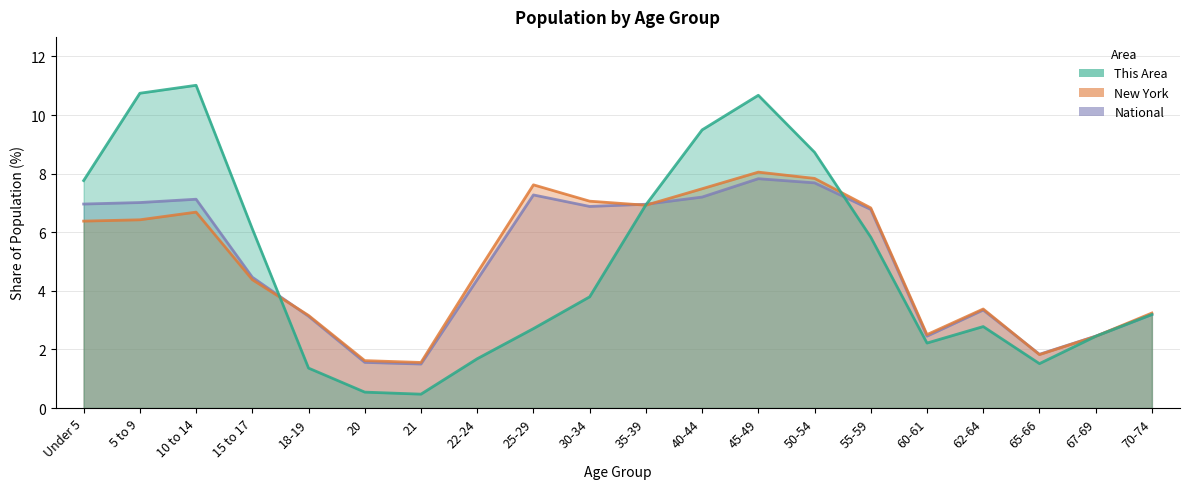

Is it true that New York equals 4.5 at 60-61?

False